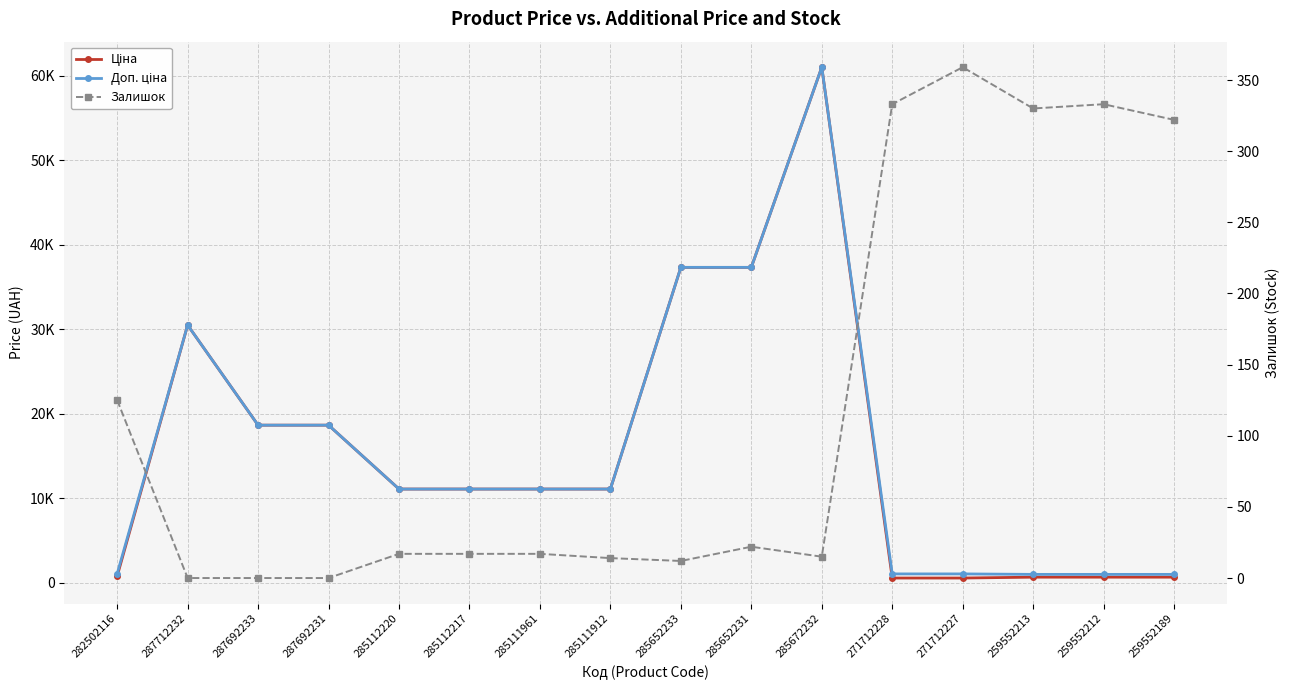

Which series has the largest range (max minus min)?

Ціна